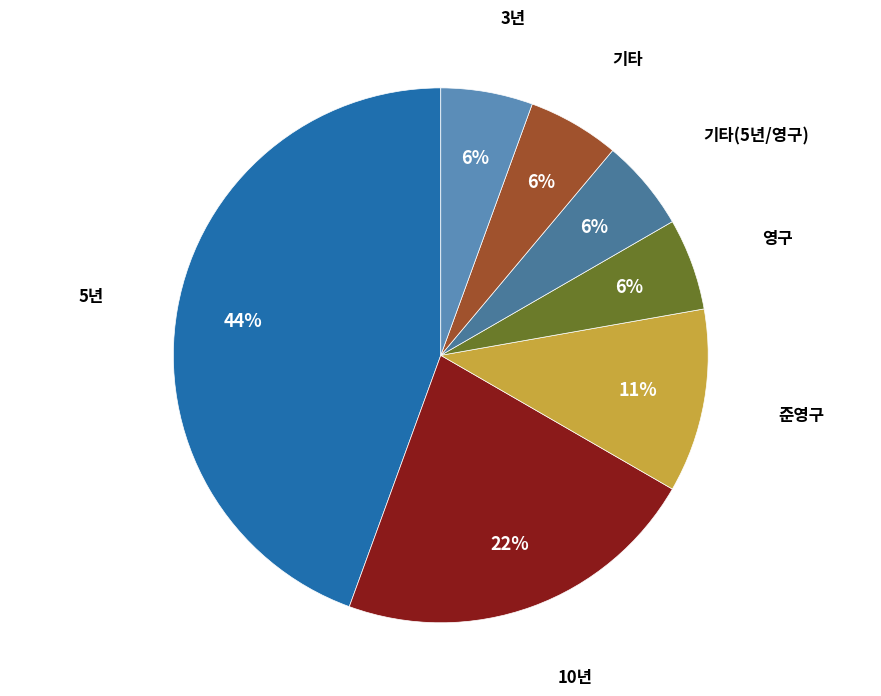

Count the number of slices in the pie.

7